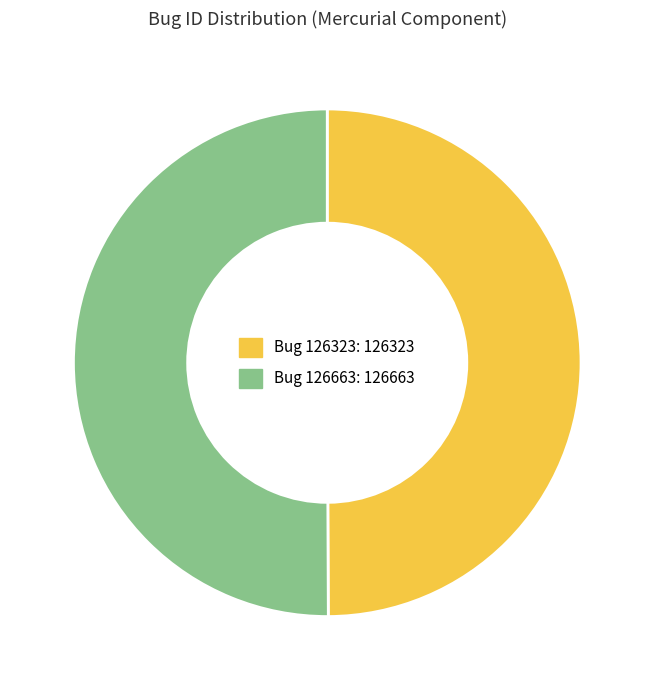

How many slices are in this pie chart?

2